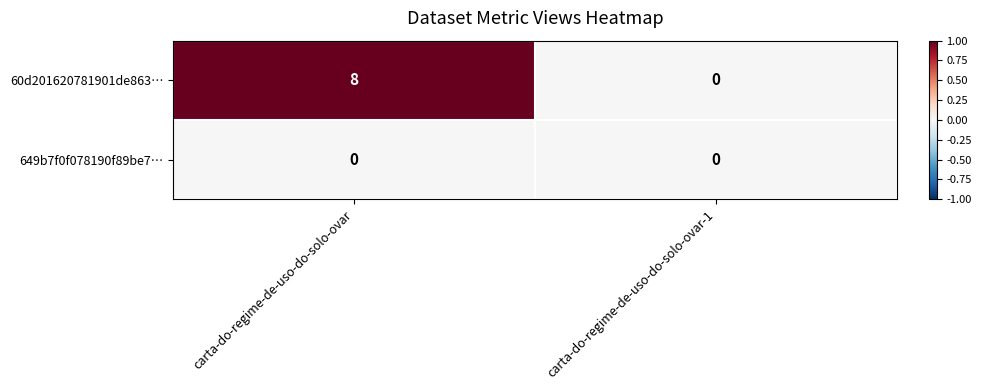

Which category has the highest value across all series?

carta-do-regime-de-uso-do-solo-ovar